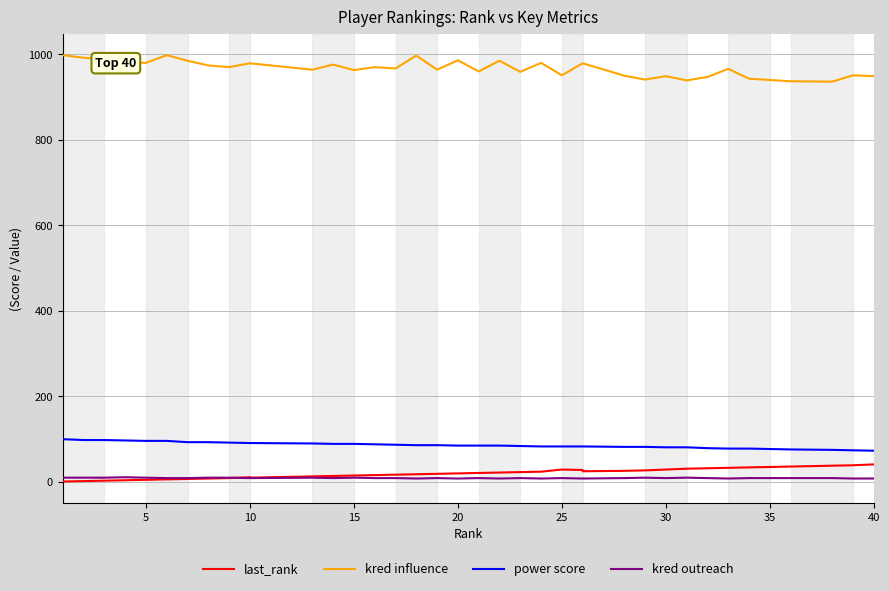

Reading left to right, extract all data points from this chart.

last_rank: 1	2	3	4	5	6	7	8	9	11	11	10	13	14	15	16	17	18	19	20	21	22	23	24	29	28	25	26	27	29	31	32	33	34	35	36	36	38	39	41
kred influence: 998	992	989	981	980	998	985	974	970	979	979	979	964	976	963	970	967	997	964	986	960	985	959	980	951	979	979	950	941	949	939	947	966	943	940	937	937	936	951	949
power score: 100	98	98	97	96	96	93	93	92	91	91	91	90	89	89	88	87	86	86	85	85	85	84	83	83	83	83	82	82	81	81	79	78	78	77	76	76	75	74	73
kred outreach: 10	10	10	11	10	9	9	10	10	9	9	9	10	9	10	9	9	8	9	8	9	8	9	8	9	8	8	9	10	9	10	9	8	9	9	9	9	9	8	8